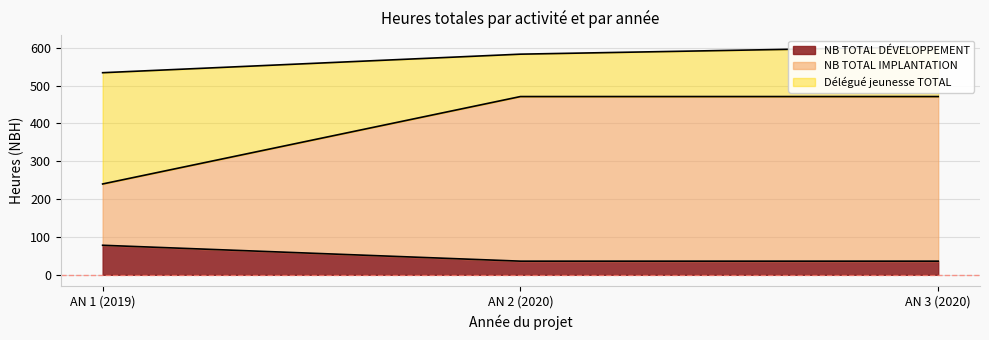

The NB TOTAL DÉVELOPPEMENT series shows 108 at AN 1 (2019). True or false?

False